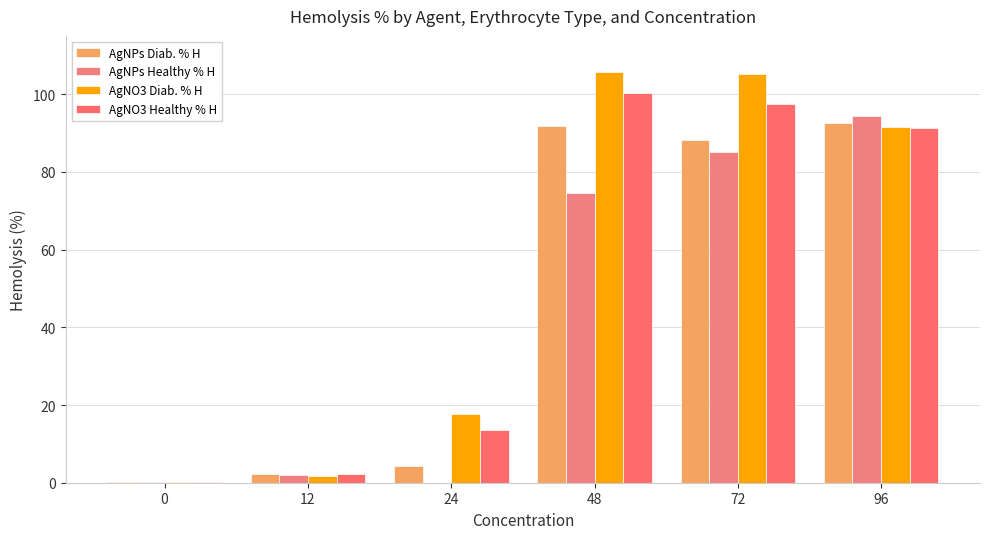

What is the difference between the maximum and minimum values in the AgNO3 Healthy % H series?

100.1